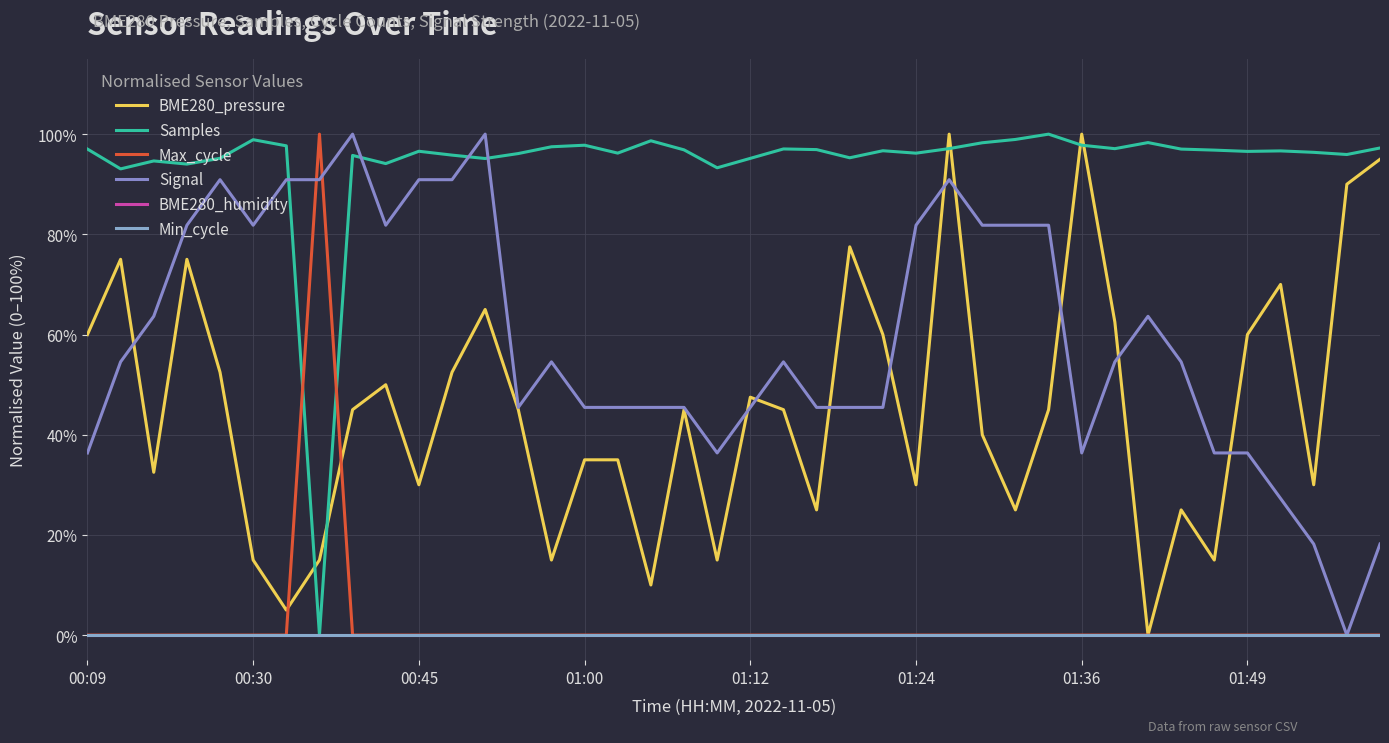

True or false: Signal and BME280_pressure intersect in this chart.

True